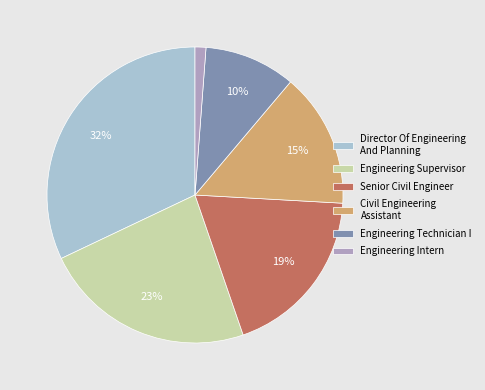

Rank the categories by value from lowest to highest.

Engineering Intern, Engineering Technician I, Civil Engineering Assistant, Senior Civil Engineer, Engineering Supervisor, Director Of Engineering And Planning